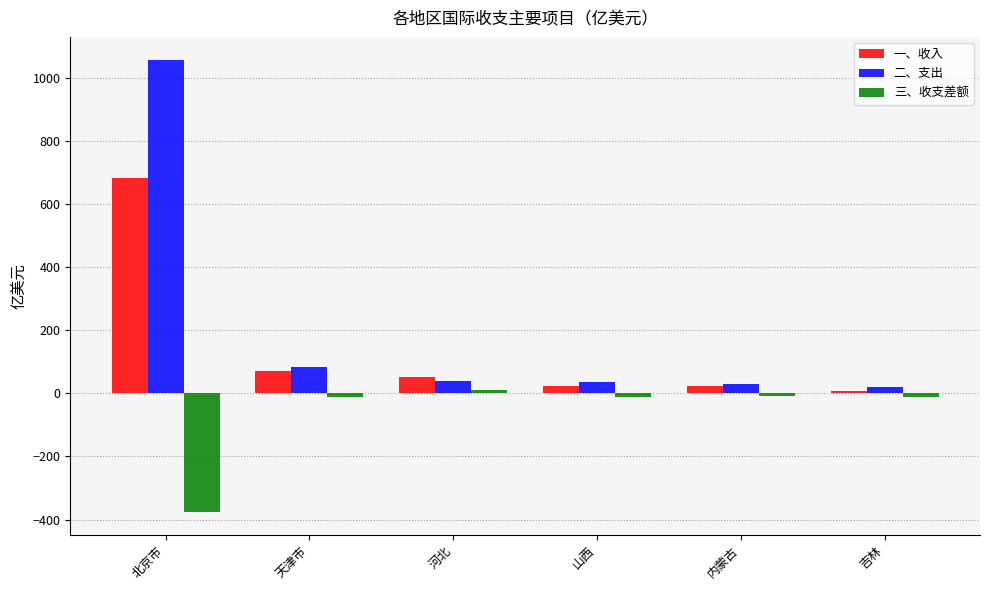

At which category is the sum across all series the highest?

北京市